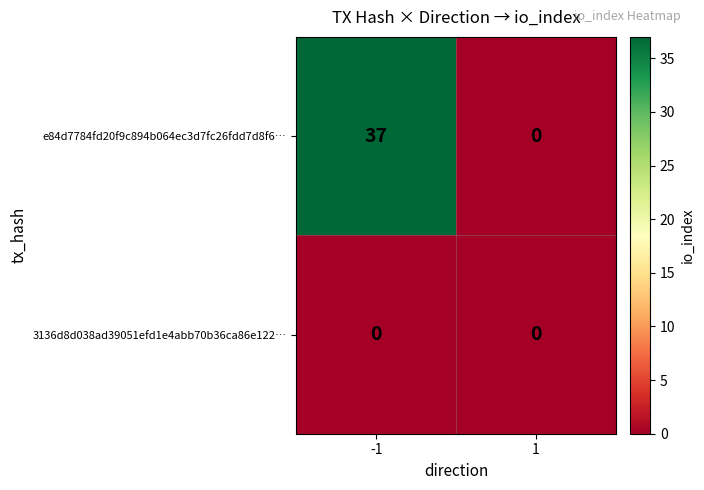

Which category has the highest value across all series?

-1